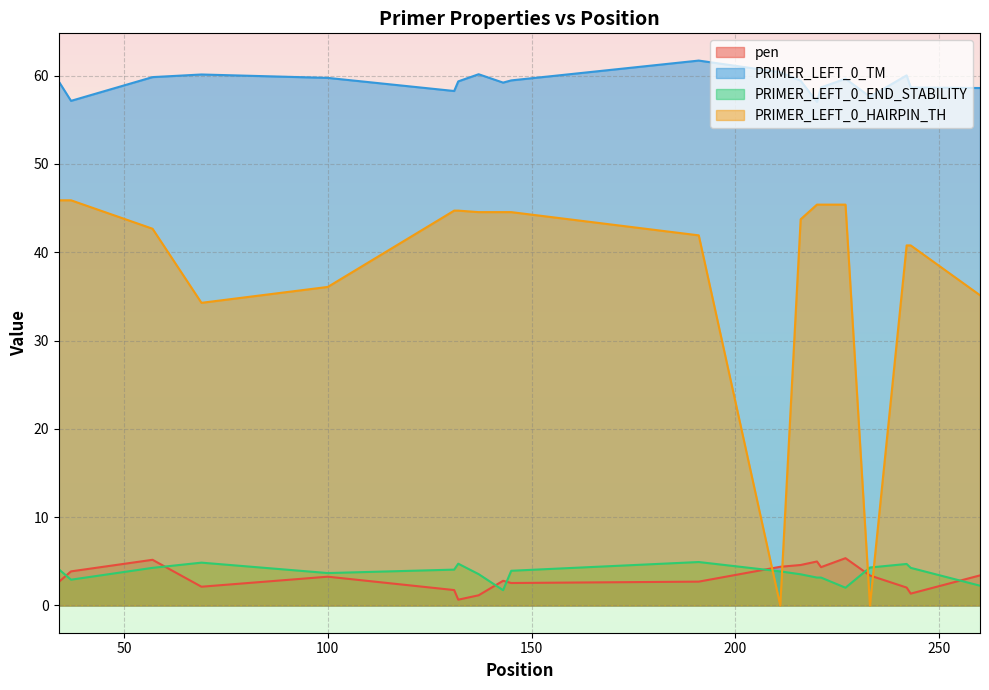

How many times do PRIMER_LEFT_0_HAIRPIN_TH and pen cross each other?

4